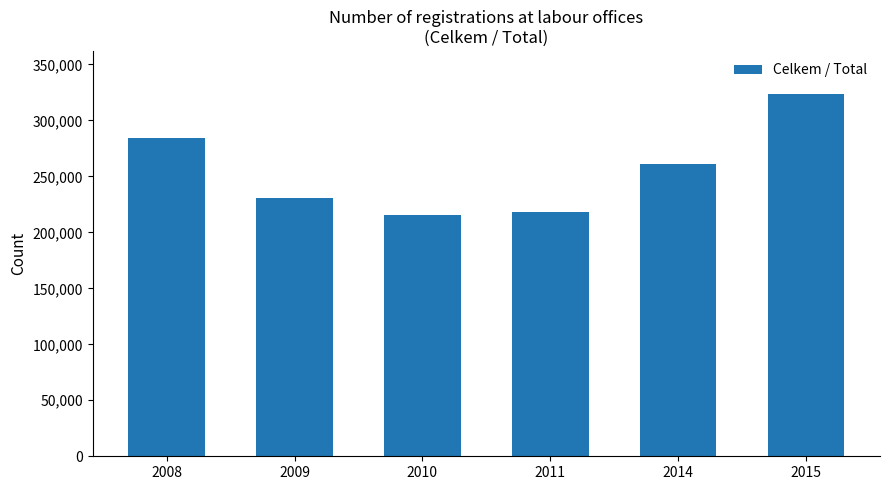

What is the difference between the values at 2014 and 2015?

62245